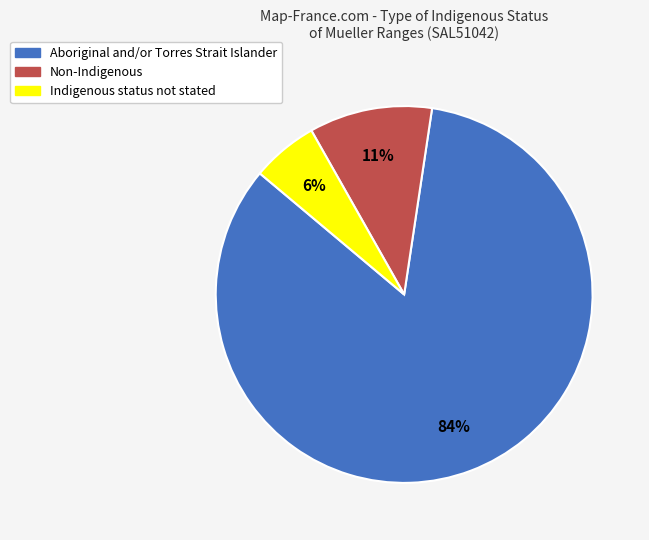

True or false: Non-Indigenous accounts for 5% of the total.

False